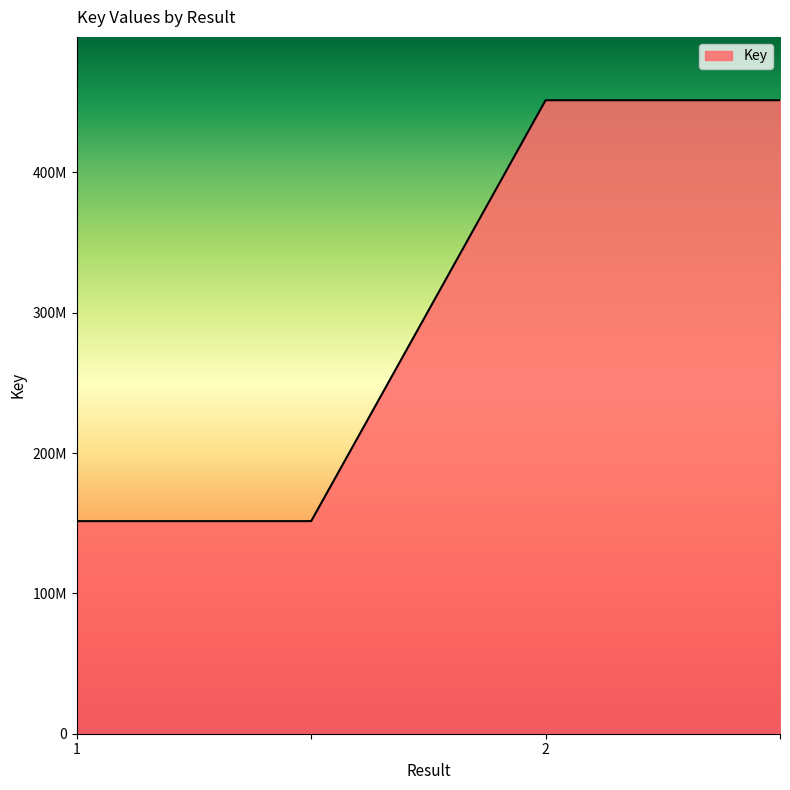

What is the smallest value displayed?

151499770